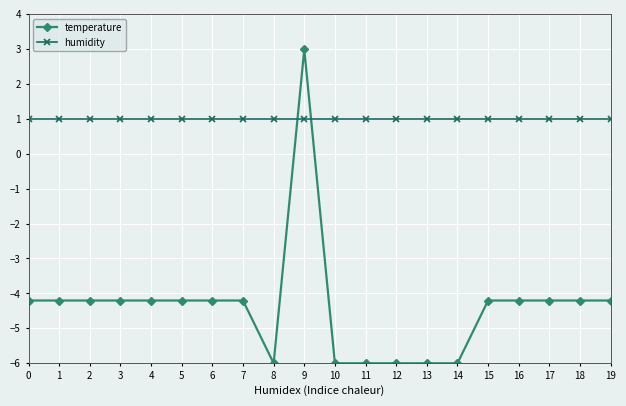

At which category does the chart reach its peak across all series?

9